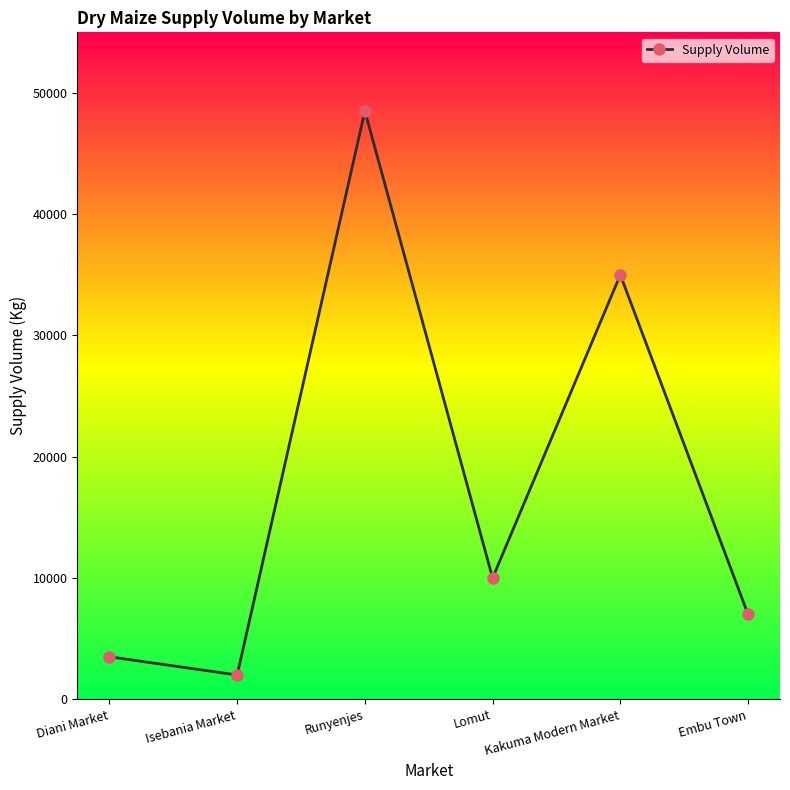

What is the change in value from Diani Market to Runyenjes?

+45010